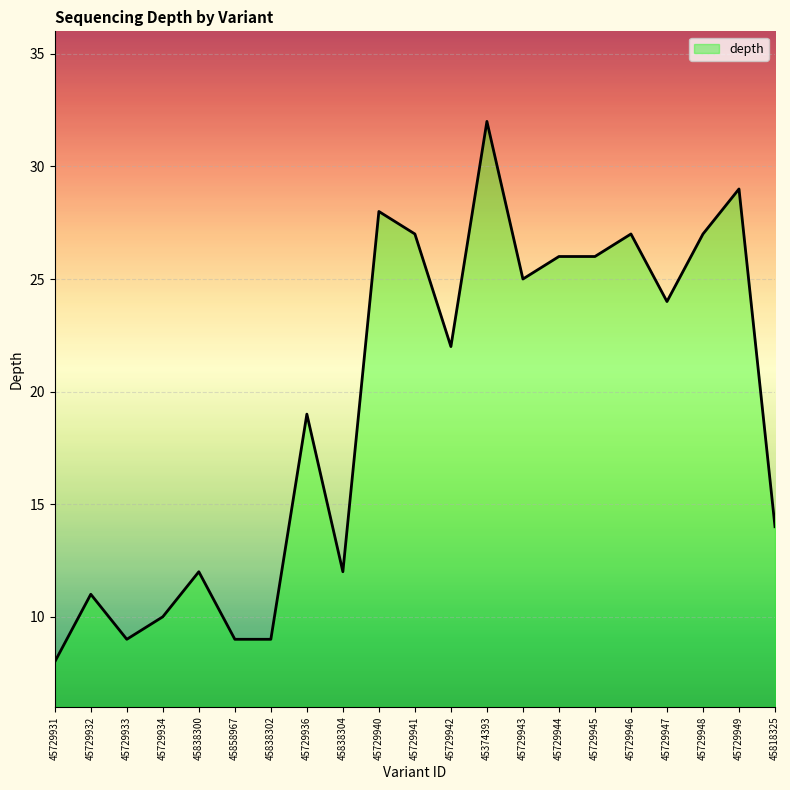

The chart shows a value of 10 at 45729941. True or false?

False